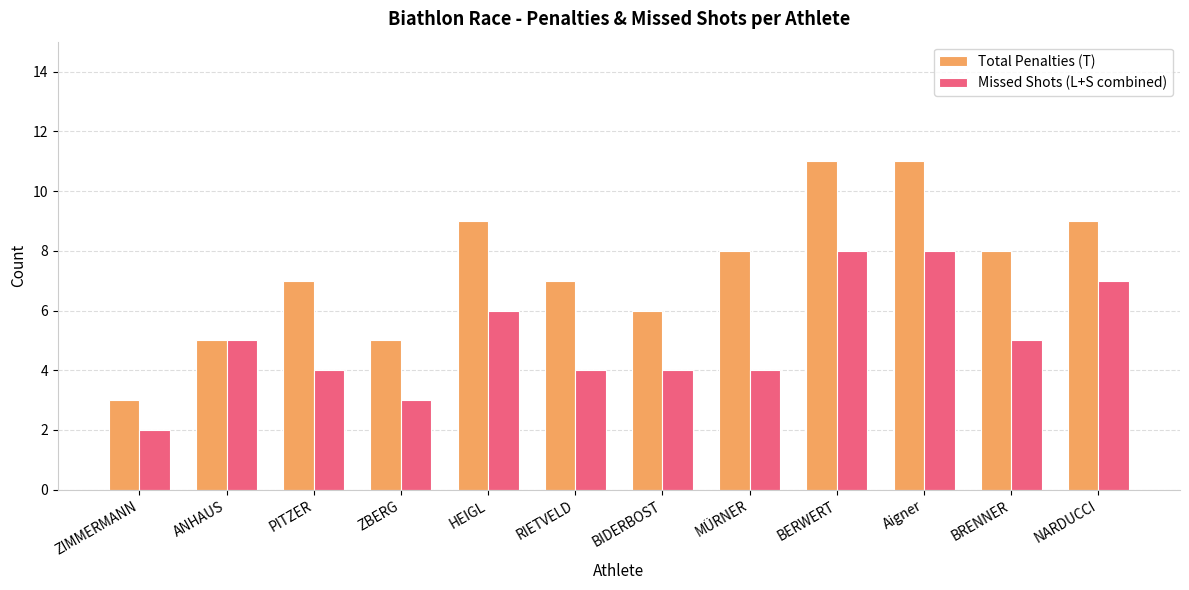

What is the minimum value shown in the chart?

2